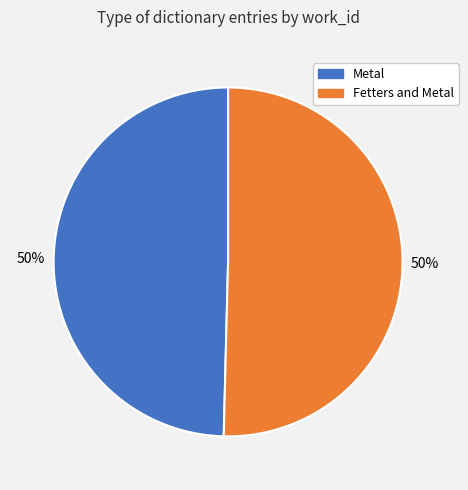

True or false: Metal accounts for 50% of the total.

True